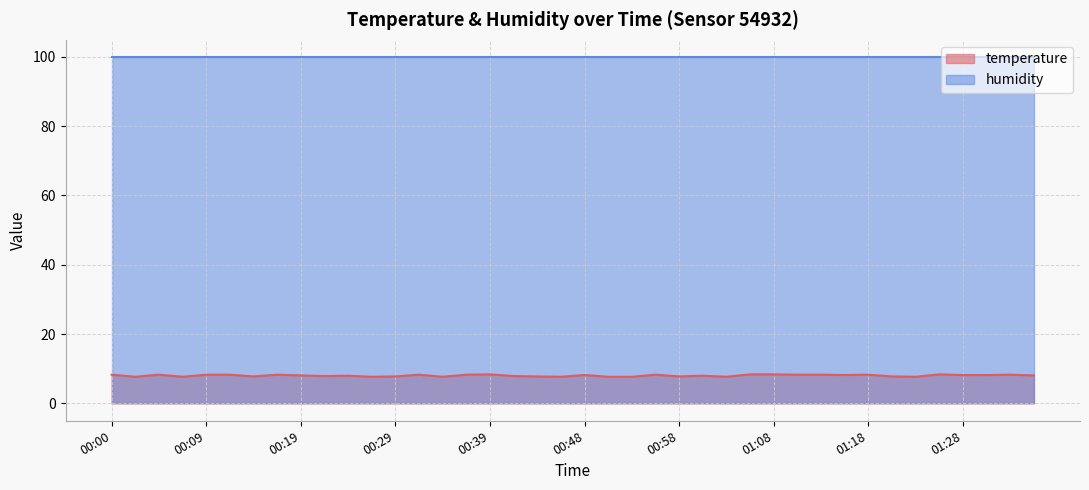

What is the greatest value displayed?

99.9